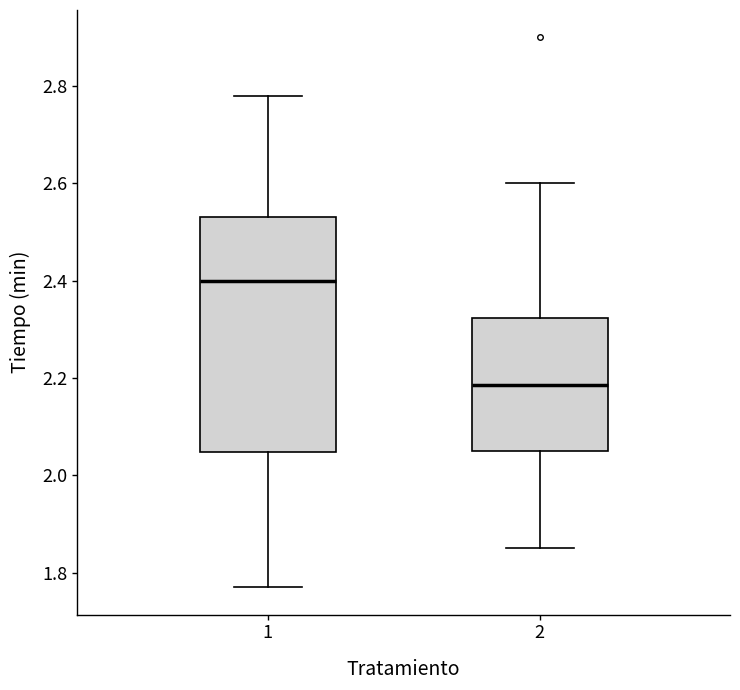

Comparing the boxes themselves (not the whiskers), which one is the tallest?

1